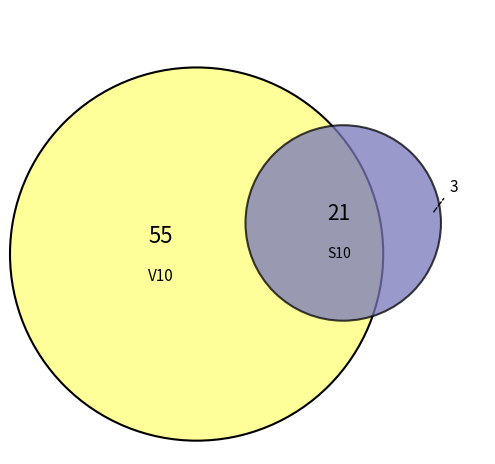

Does V10 represent more than half of the total?

Yes